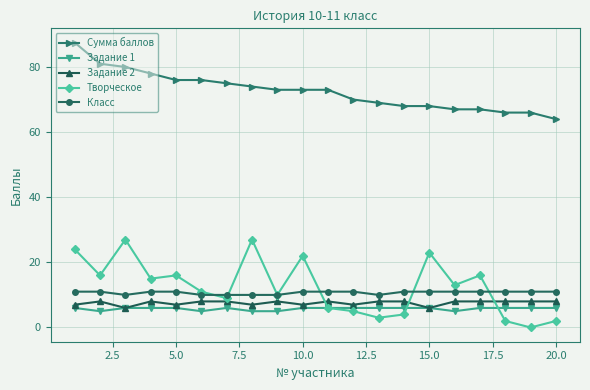

List the series in order of their peak value, lowest first.

Задание 1, Задание 2, Класс, Творческое, Сумма баллов